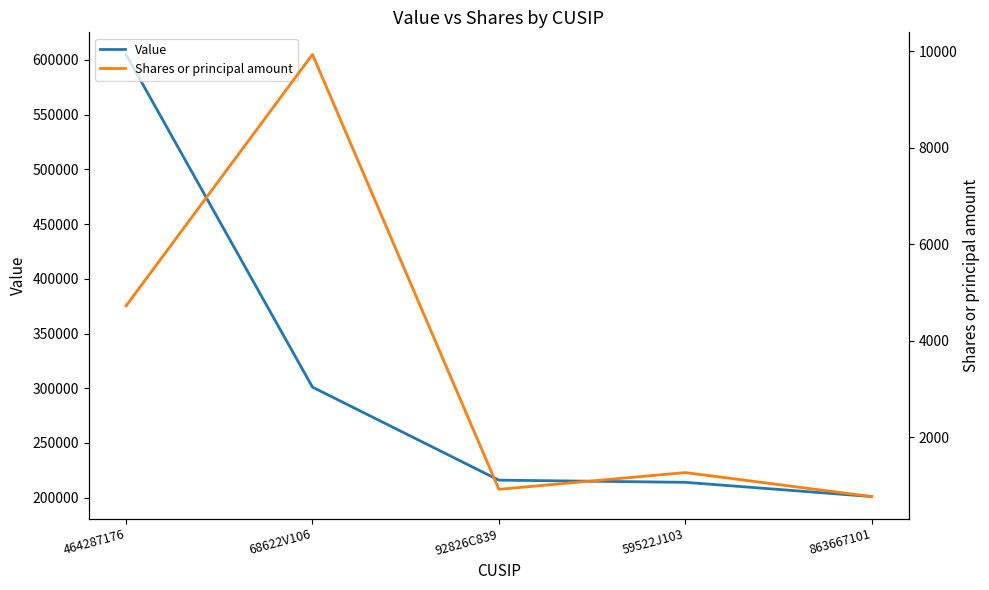

What is the total value across all series at 464287176?

609725